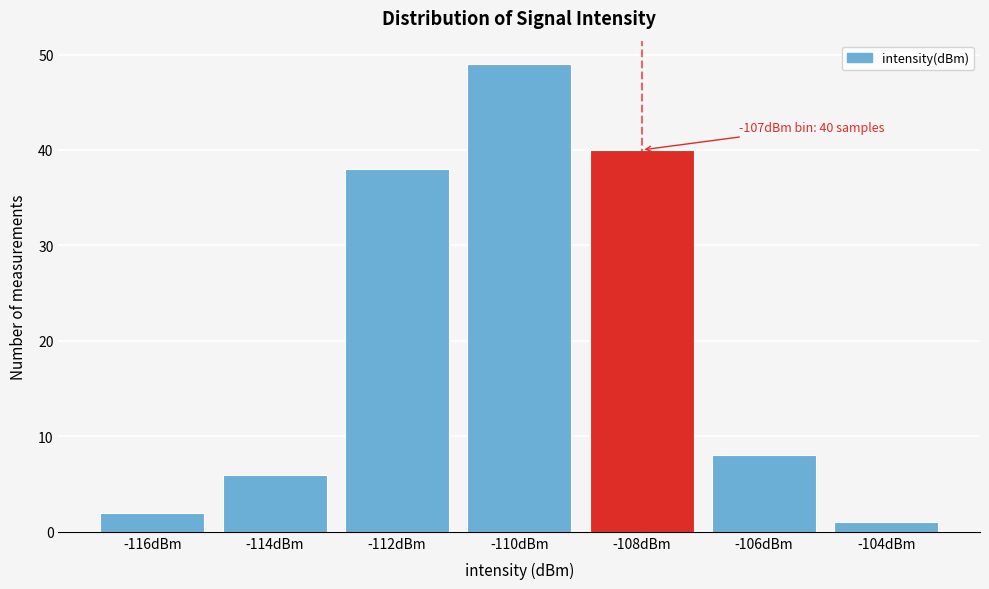

Reading left to right, list all the values displayed in this chart.

2	6	38	49	40	8	1